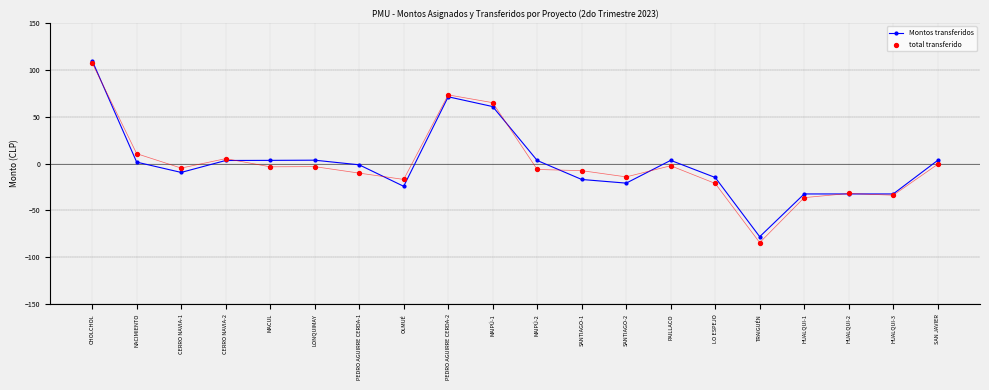

At how many categories does at least one series exceed -31?

16